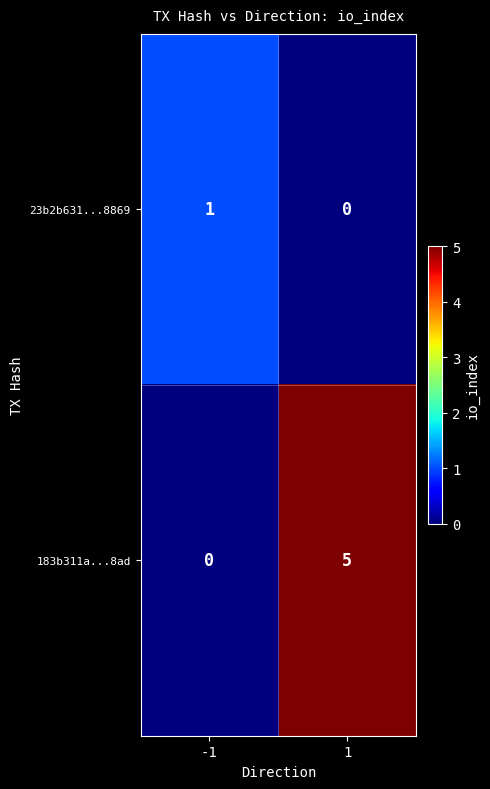

Which series has the widest spread of values?

183b311a...8ad